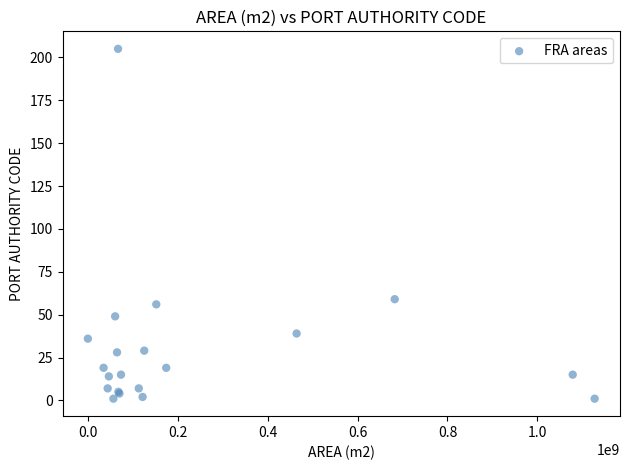

What Y value in the scatter plot is closest to 103?

59